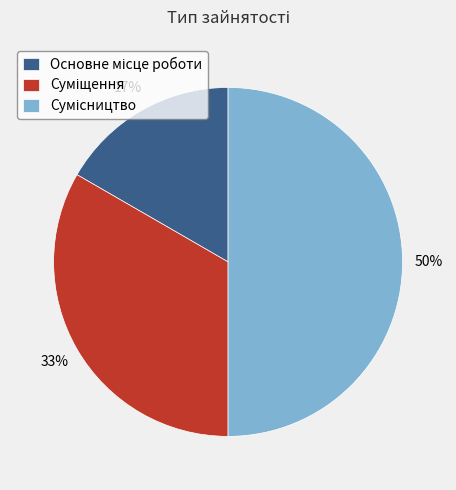

To the nearest percent, what is the difference between the largest and smallest slice percentages?

33%